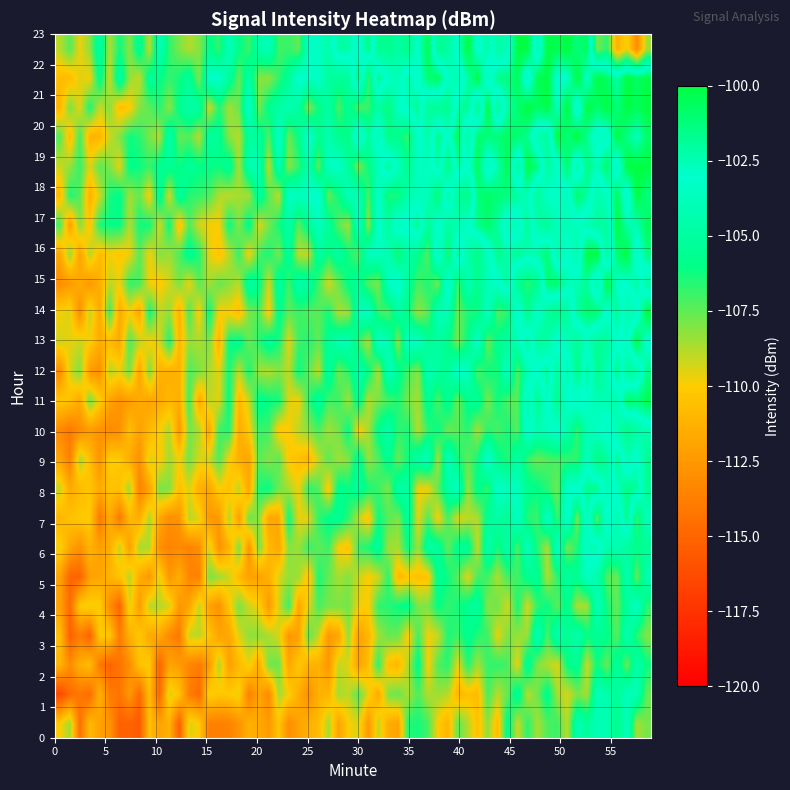

Which series has the largest total across all categories?

23